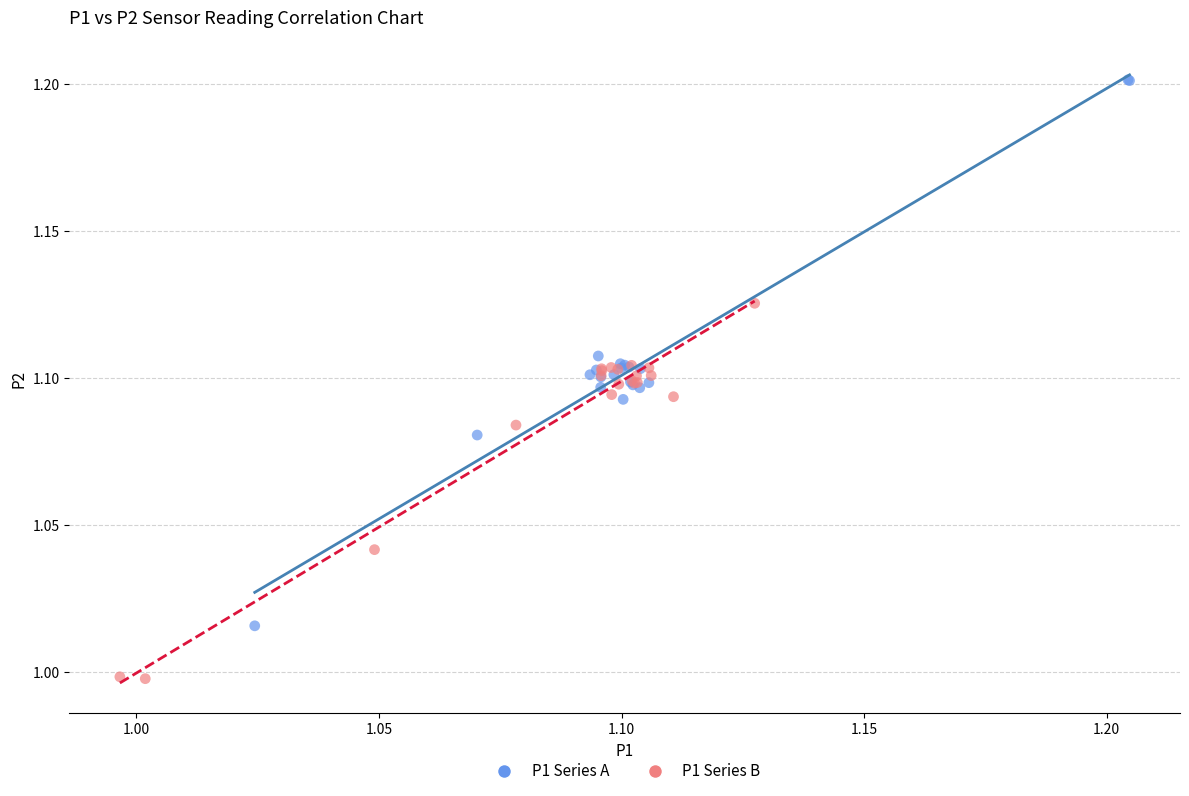

Which series reaches the minimum Y coordinate?

P1 Series B